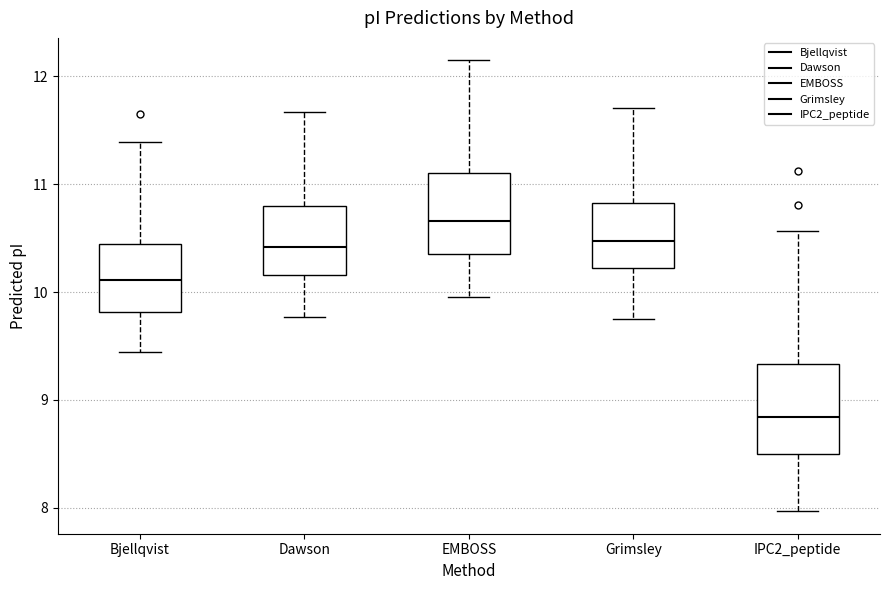

Where does the median line of the box for Dawson sit on the y-axis? The values are not printed on the chart, so give them approximately, as read against the axis.

10.4